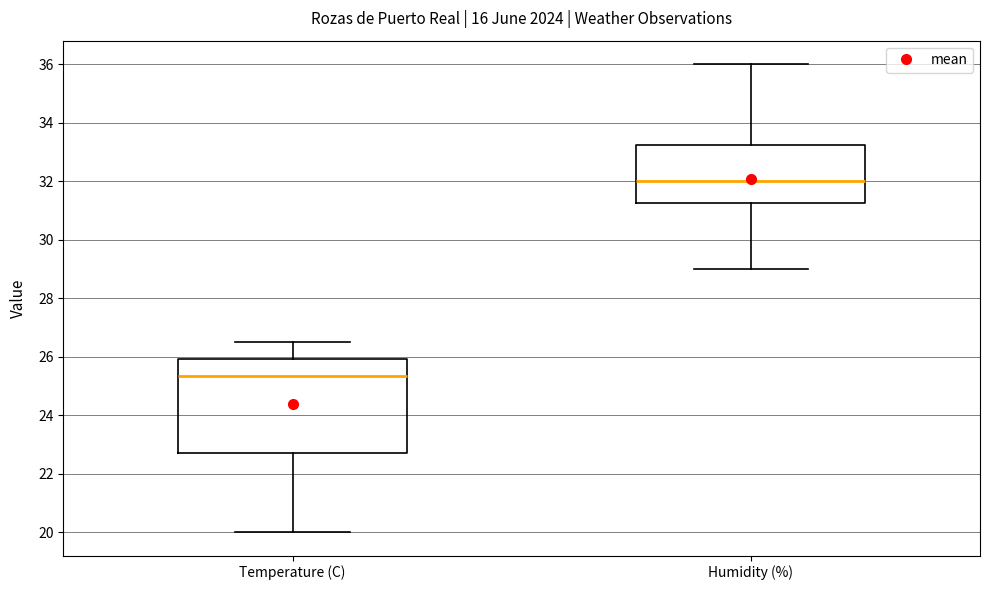

Which box is the tallest, from its lower edge to its upper edge?

Temperature (C)